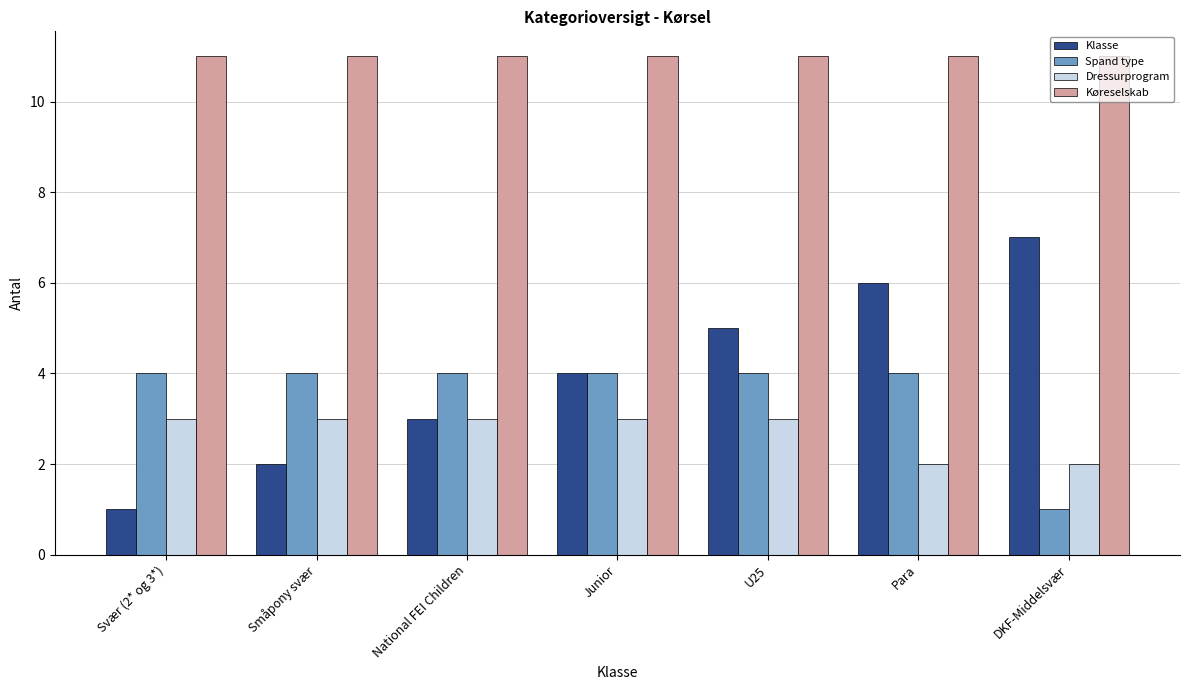

How many Dressurprogram values are between 2 and 3?

7